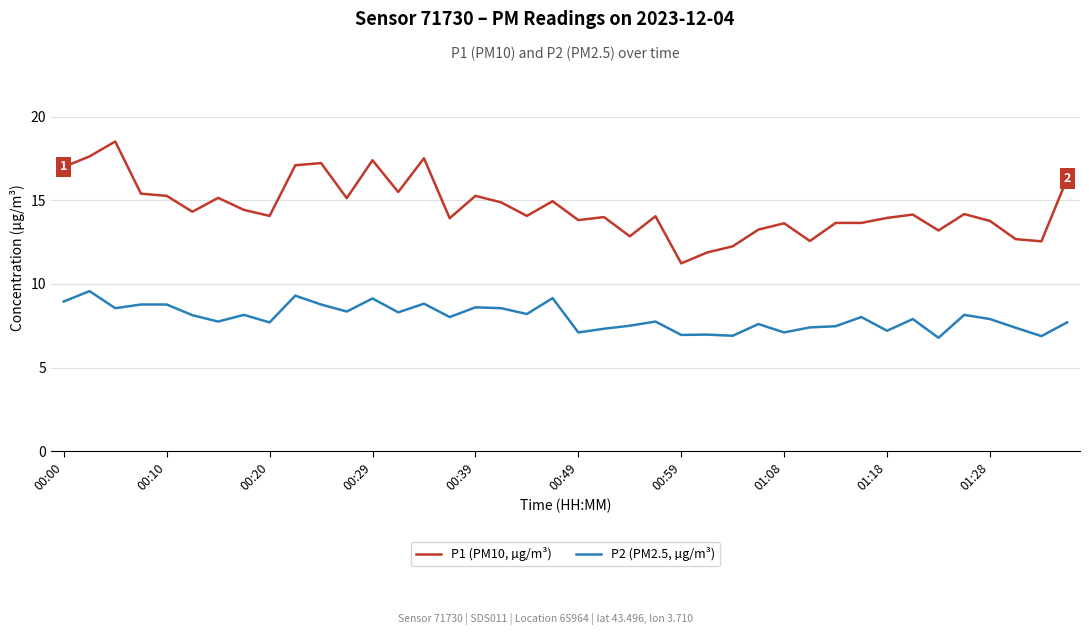

What is the minimum value for P2 (PM2.5, µg/m³)?

6.8